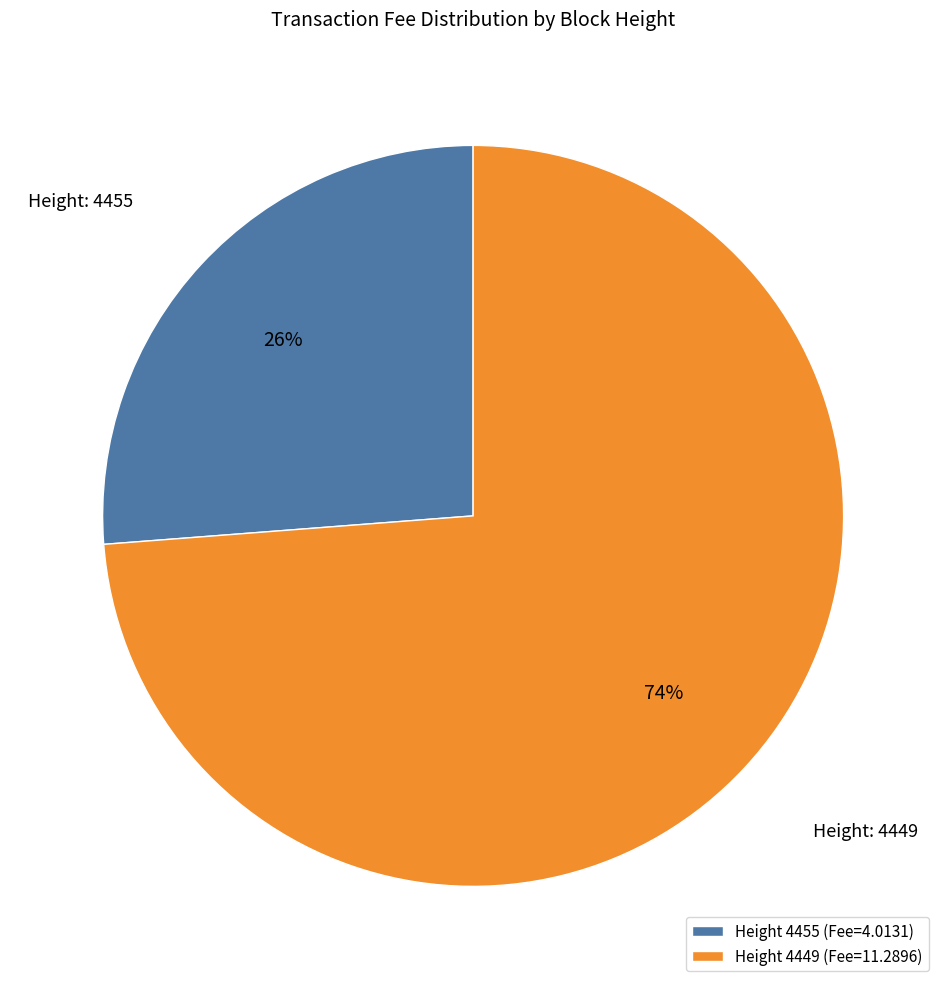

To the nearest percent, what is the difference between the largest and smallest slice percentages?

48%